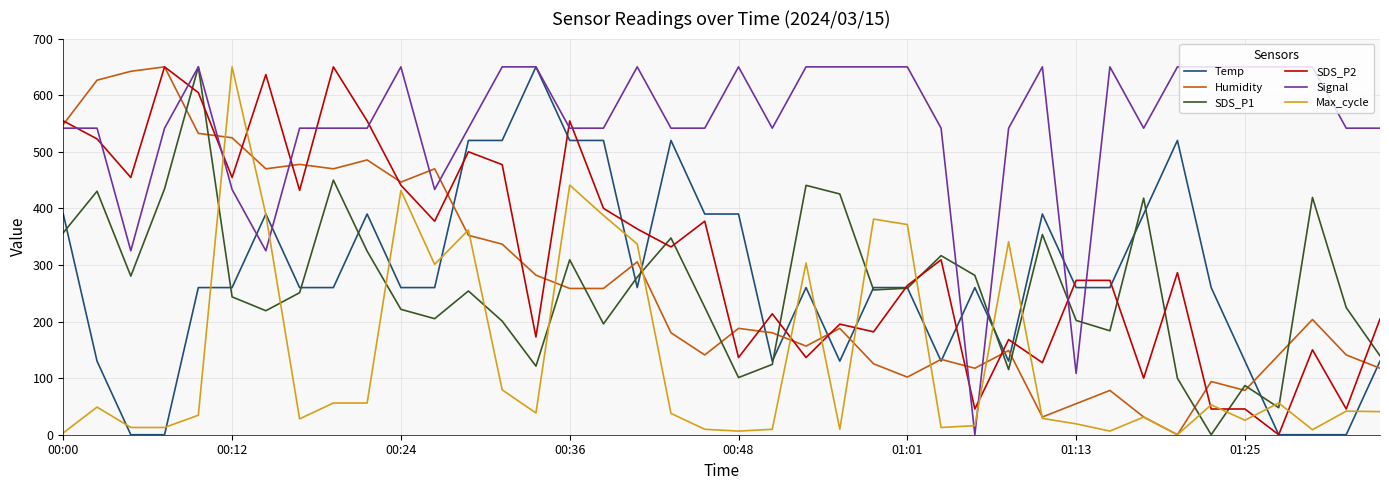

What is the greatest value displayed?

650.0